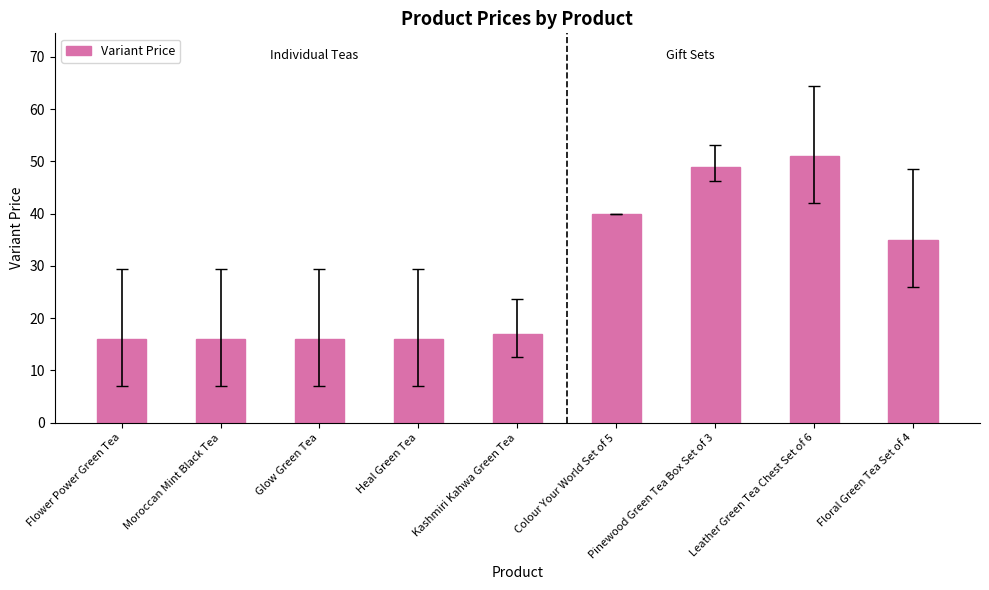

What is the ratio of the value at Kashmiri Kahwa Green Tea to the value at Colour Your World Set of 5?

0.4